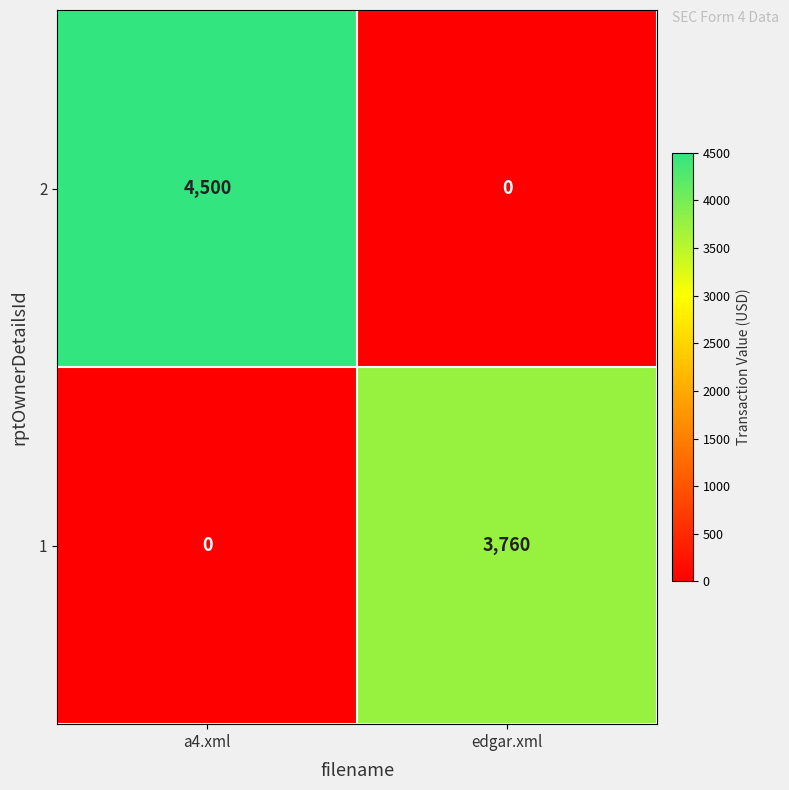

True or false: 1 has a value of -2195 at a4.xml.

False